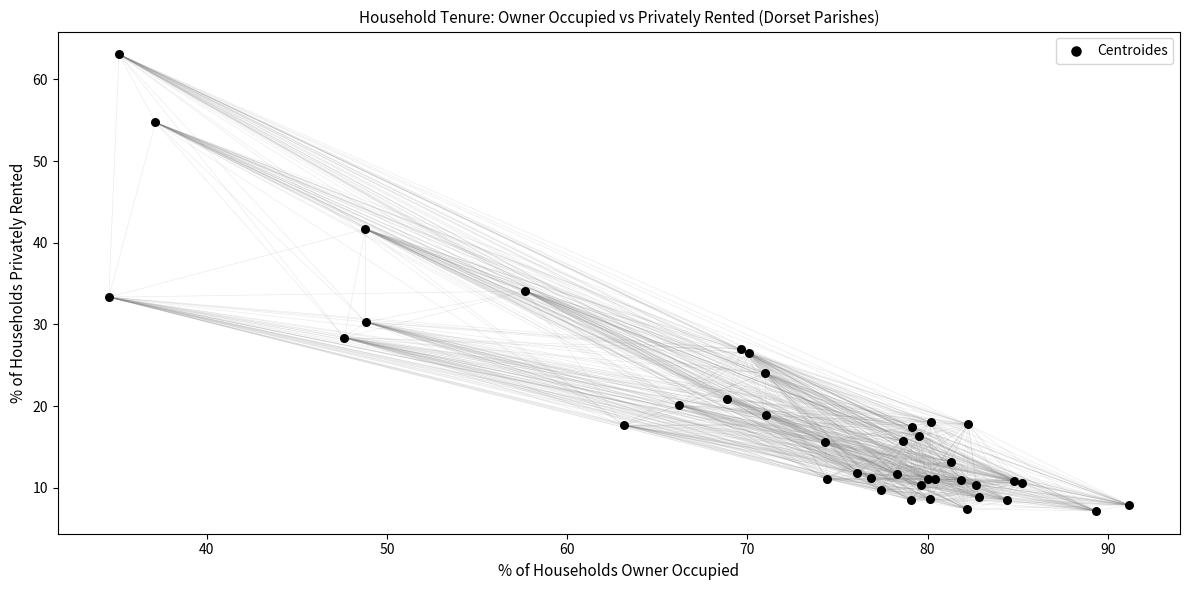

What Y value in the scatter plot is closest to 35?

34.1